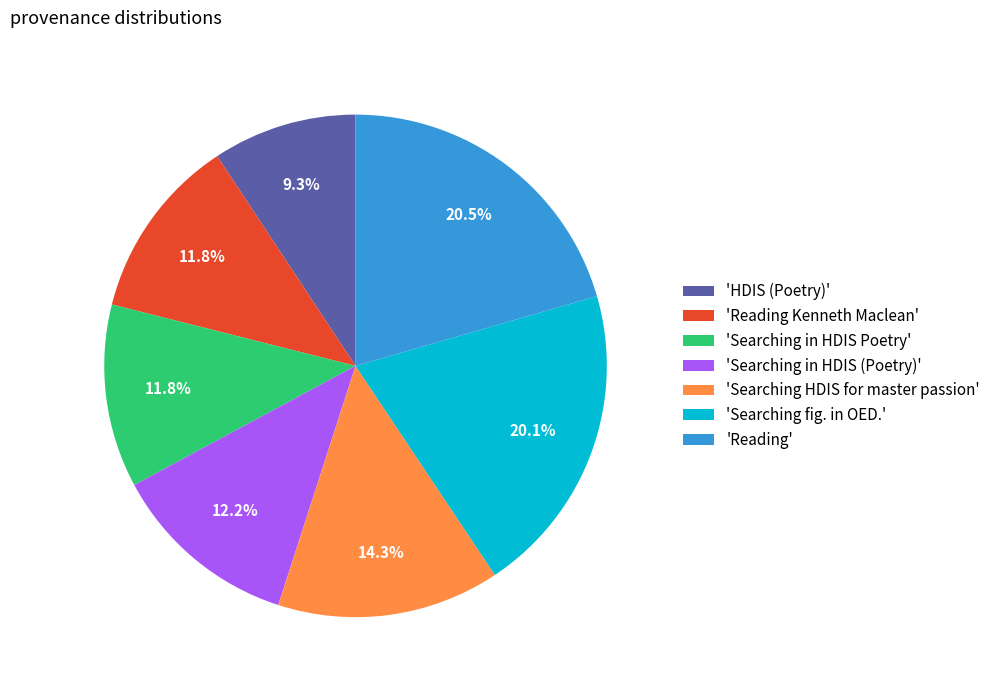

Which category has the smallest portion of the pie?

'HDIS (Poetry)'